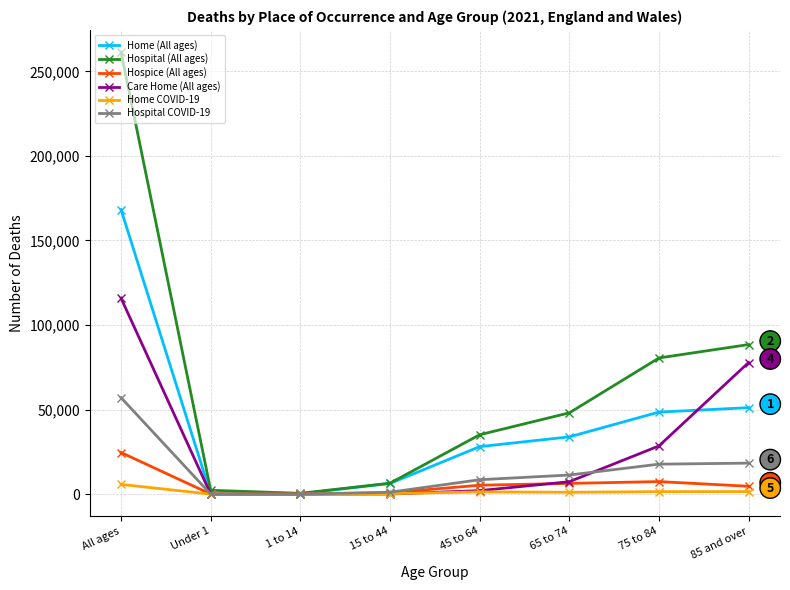

Which series has the largest range (max minus min)?

Hospital (All ages)